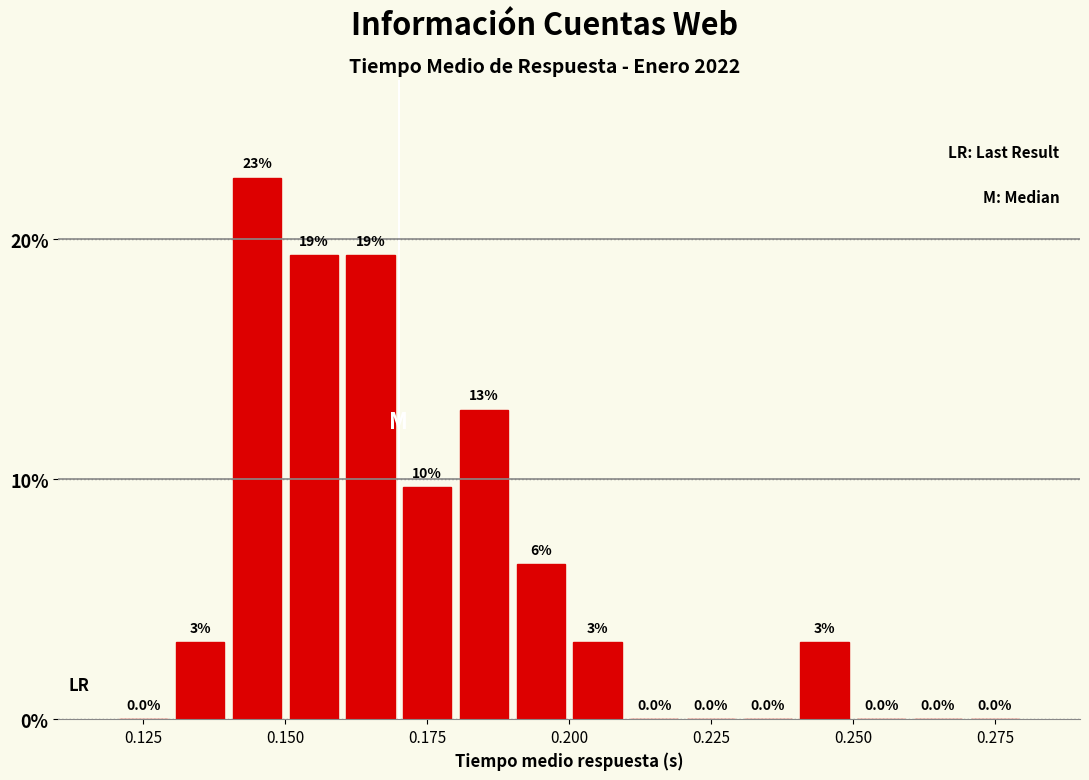

Read against the x-axis, roughly where is the centre of the tallest bar?

0.145